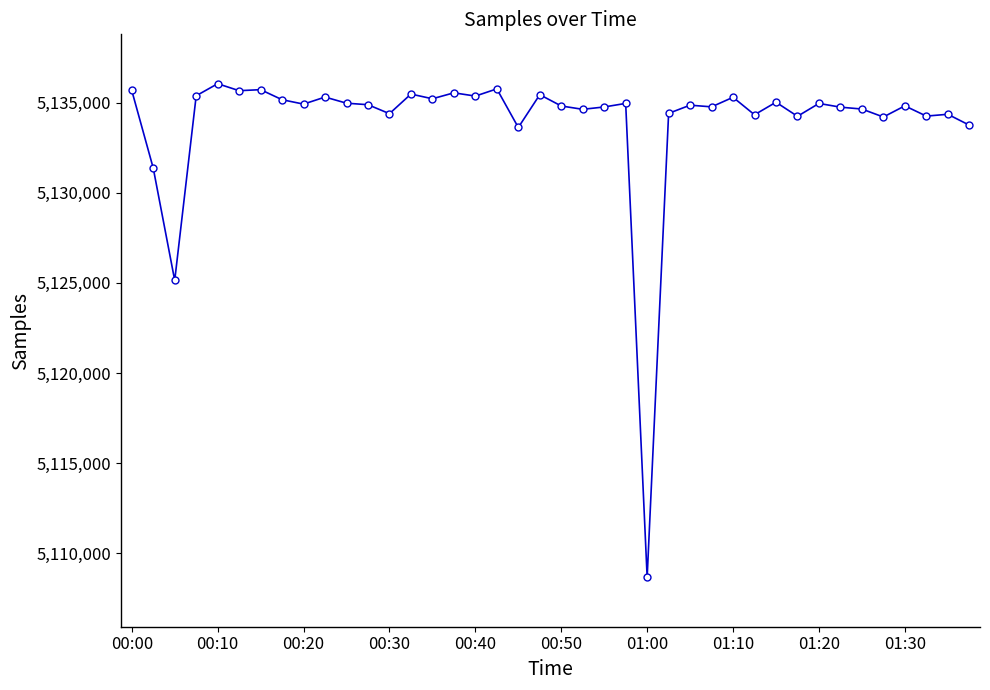

What is the value of the 32nd point from the left?

5134246